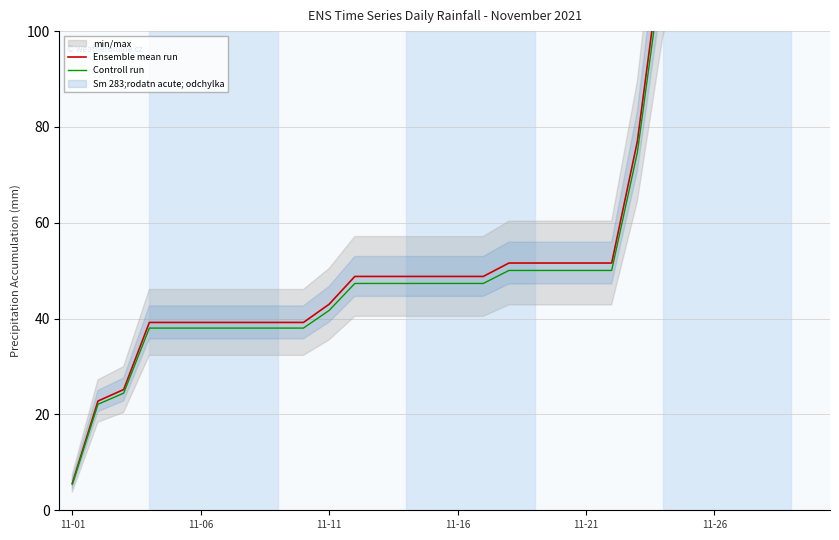

Rank the series by their average value, from highest to lowest.

Ensemble mean run, Controll run